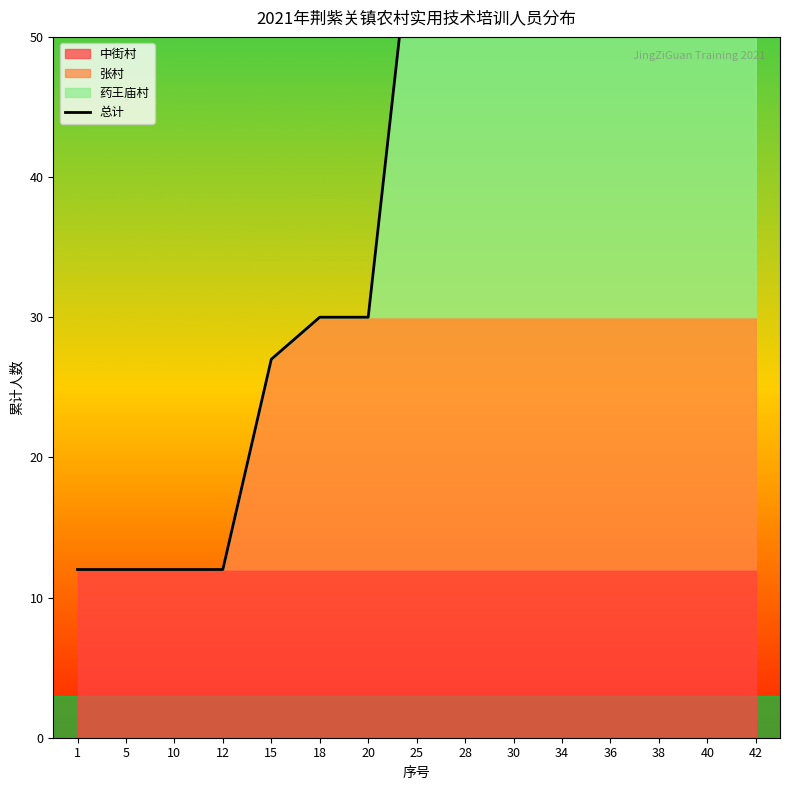

Count the number of values greater than 61.

7